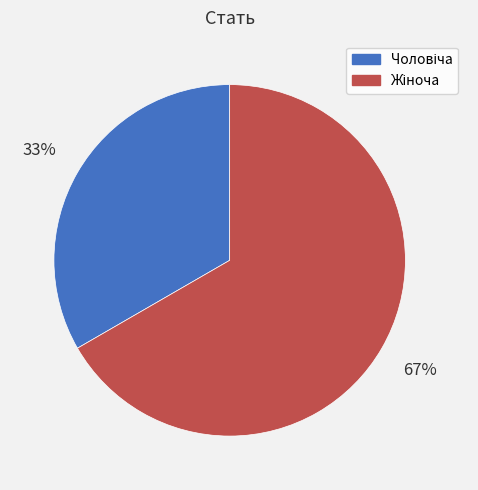

Does any single category account for the majority?

Yes